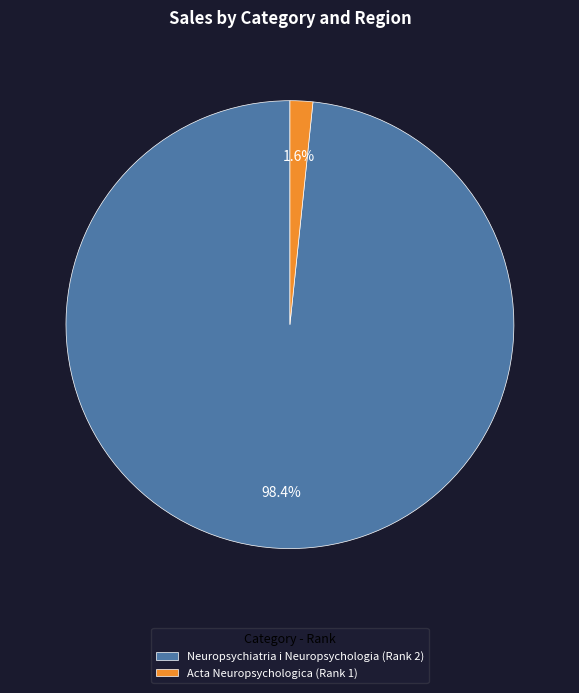

To the nearest percent, what is the average slice percentage?

50%